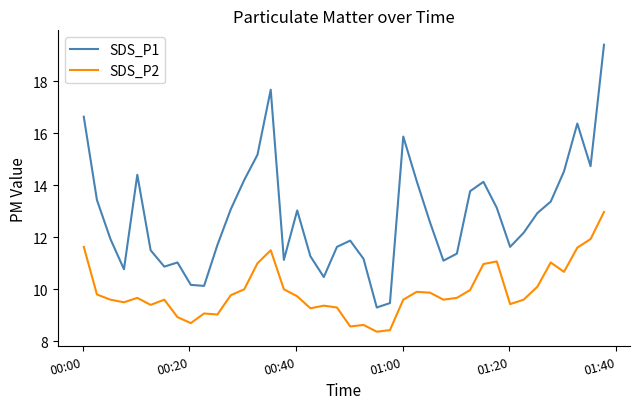

Rank the series by their average value, from highest to lowest.

SDS_P1, SDS_P2